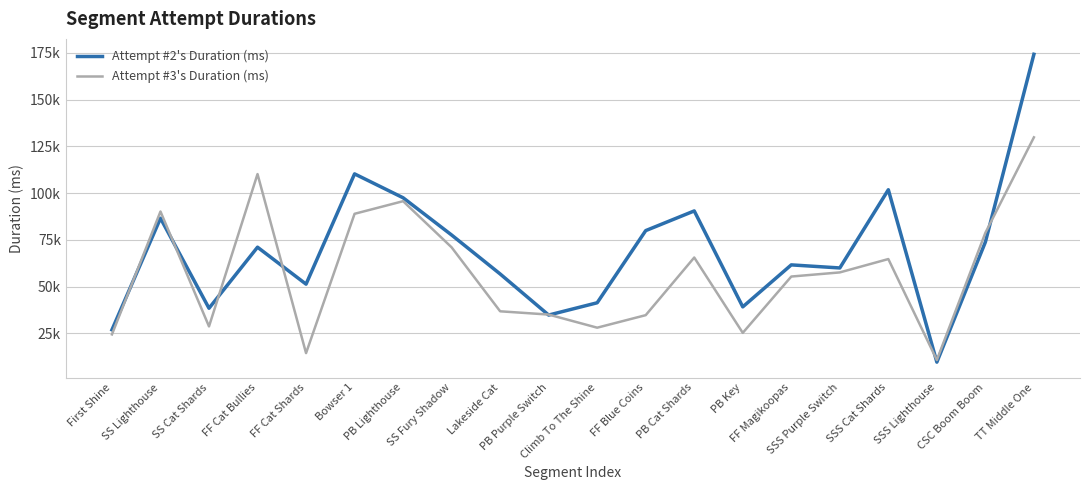

Reading left to right, list all the values displayed in this chart.

Attempt #2's Duration (ms): 26926	86580	38458	71094	51342	110287	97522	77610	56788	34818	41389	79963	90485	39199	61643	59999	101802	9649	73845	174223
Attempt #3's Duration (ms): 24486	90171	28748	110193	14476	88946	95695	71015	36830	35081	28070	34765	65580	25303	55413	57618	64760	10779	78783	129822